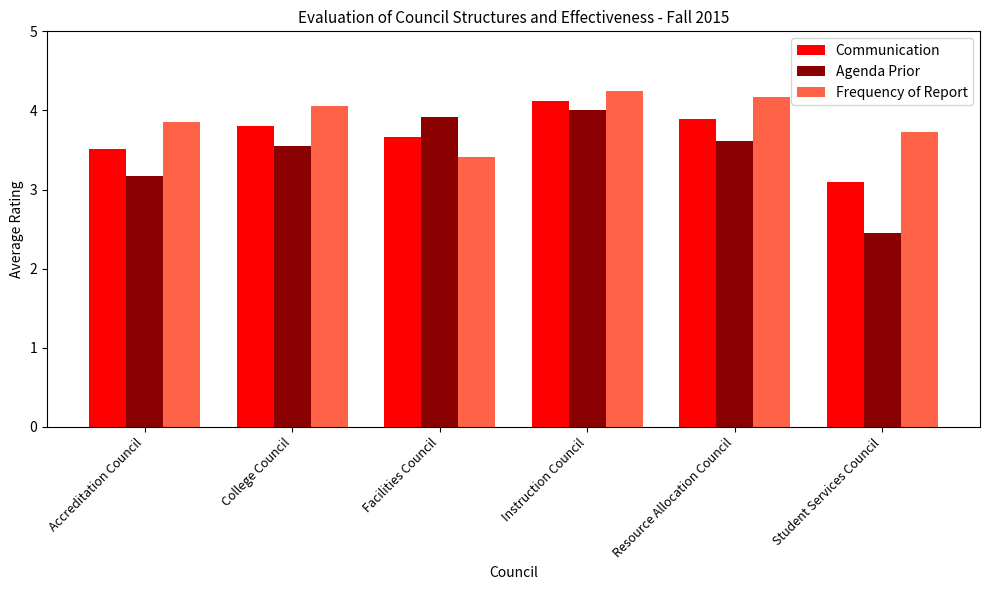

Which series has the largest total across all categories?

Frequency of Report